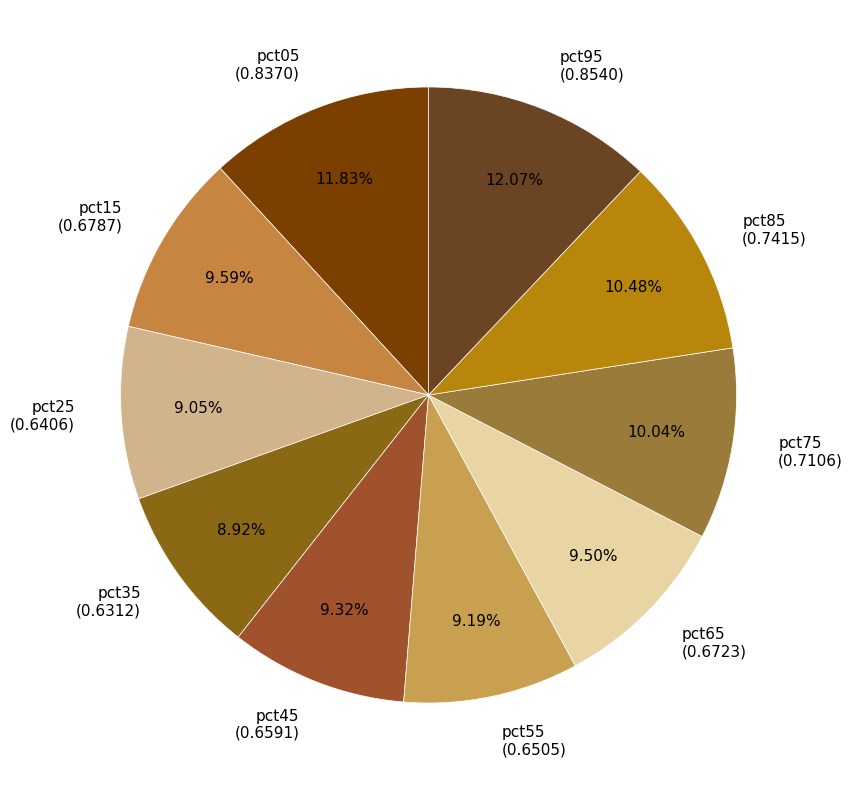

Is there any slice that represents more than half of the pie?

No